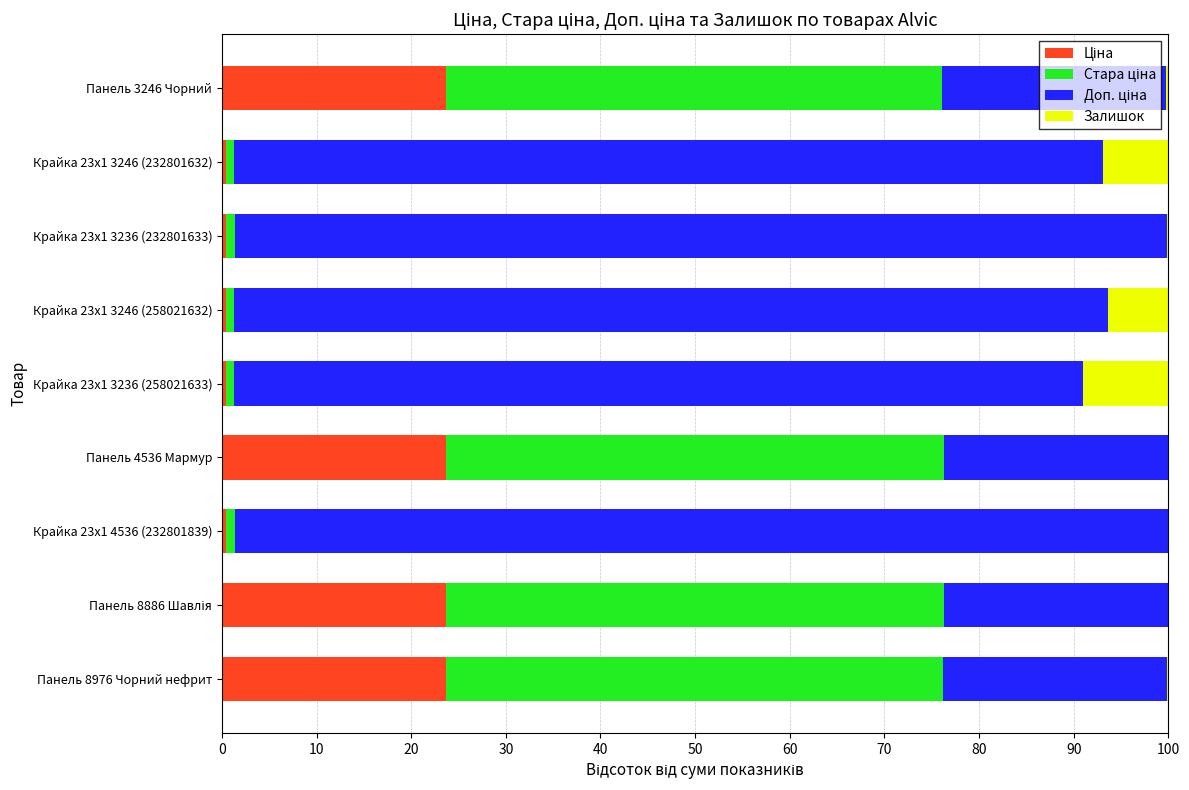

Which series has the largest total across all categories?

Доп. ціна